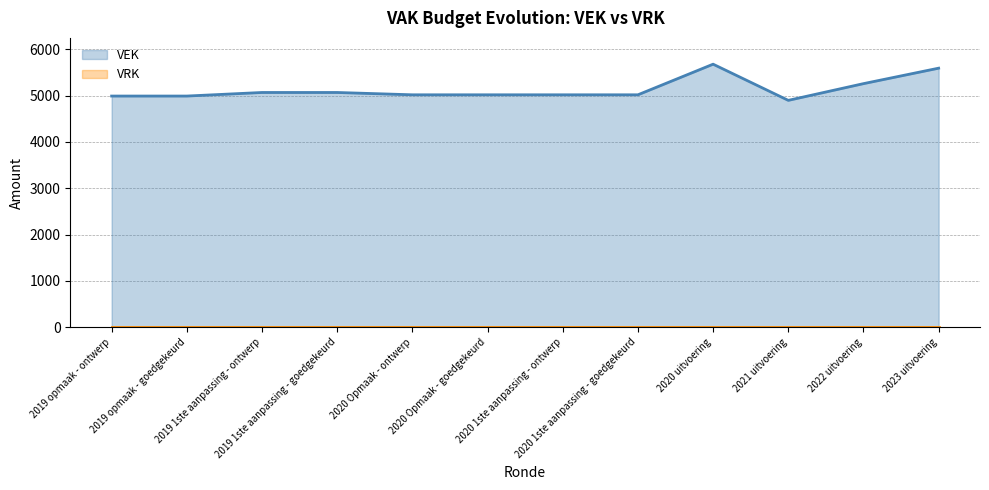

At which category does the data reach its first local peak?

2020 uitvoering